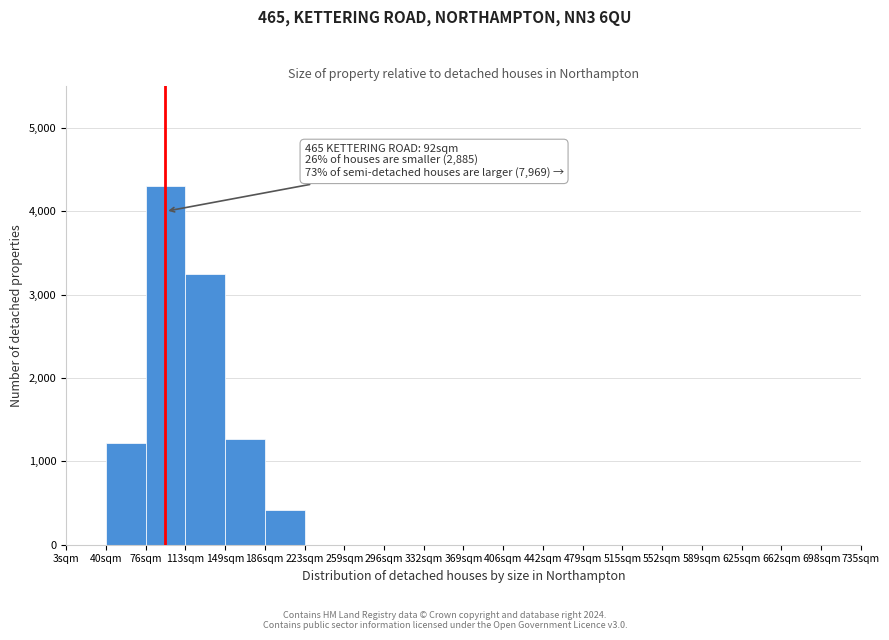

Reading right to left, extract all data points from this chart.

698sqm=0	662sqm=0	625sqm=0	589sqm=0	552sqm=0	515sqm=0	479sqm=0	442sqm=0	406sqm=0	369sqm=0	332sqm=0	296sqm=0	259sqm=0	223sqm=0	186sqm=420	149sqm=1270	113sqm=3250	76sqm=4300	40sqm=1215	3sqm=0